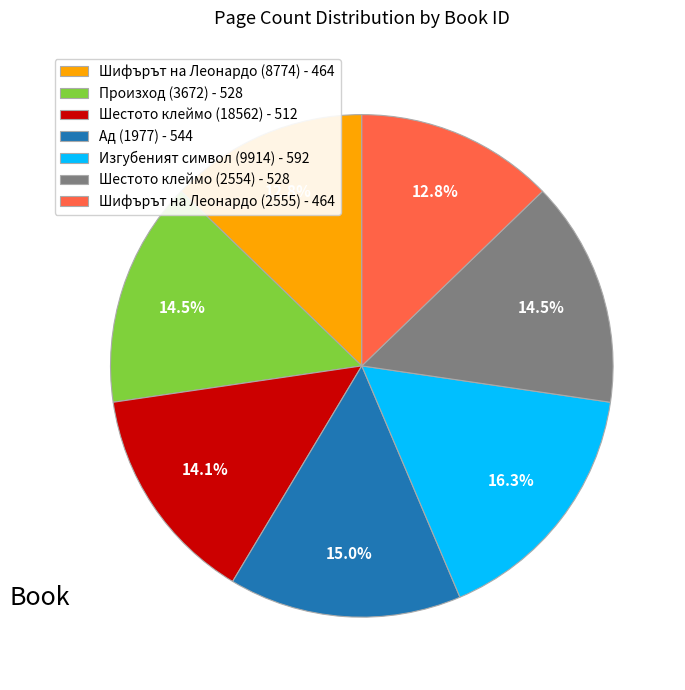

Count the number of slices in the pie.

7